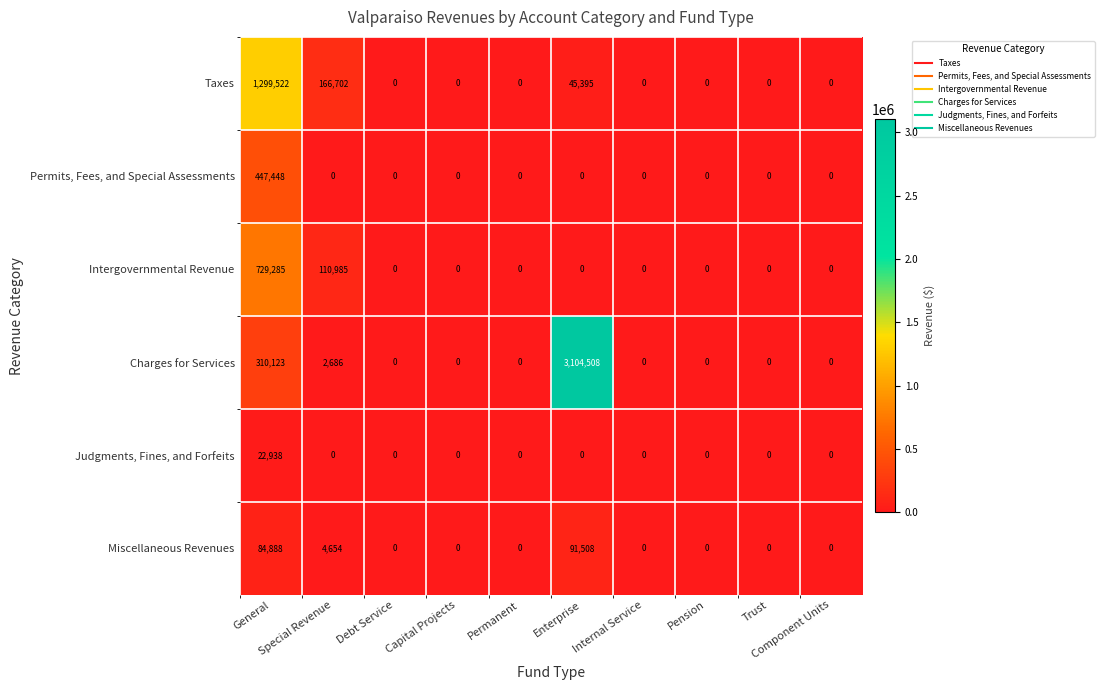

Rank the series by their maximum value, from highest to lowest.

Charges for Services, Taxes, Intergovernmental Revenue, Permits, Fees, and Special Assessments, Miscellaneous Revenues, Judgments, Fines, and Forfeits